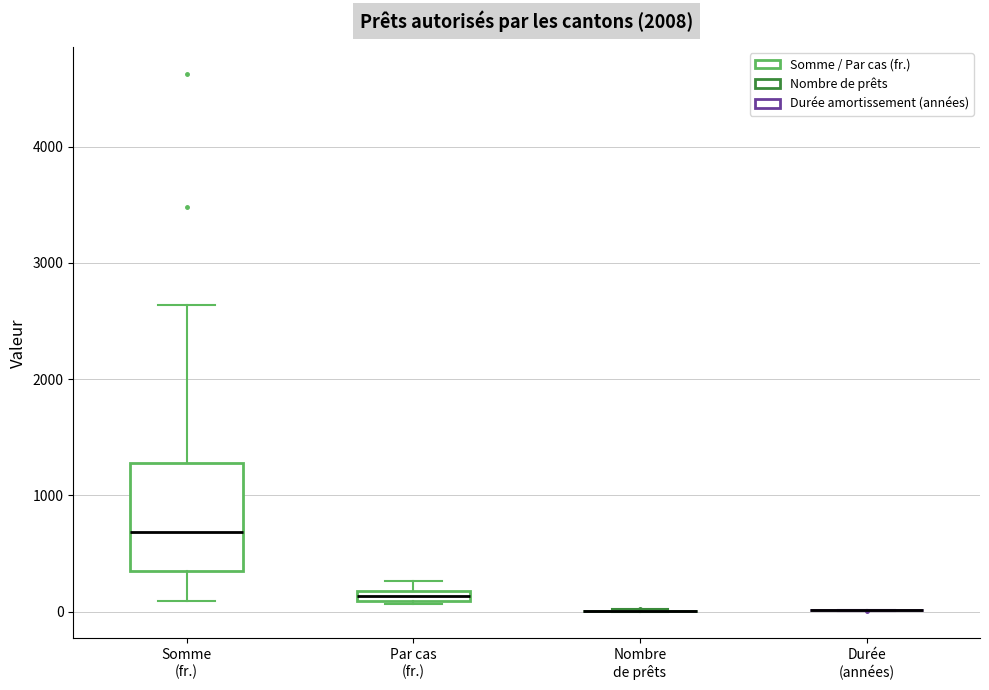

Comparing the boxes themselves (not the whiskers), which one is the tallest?

Somme (fr.)